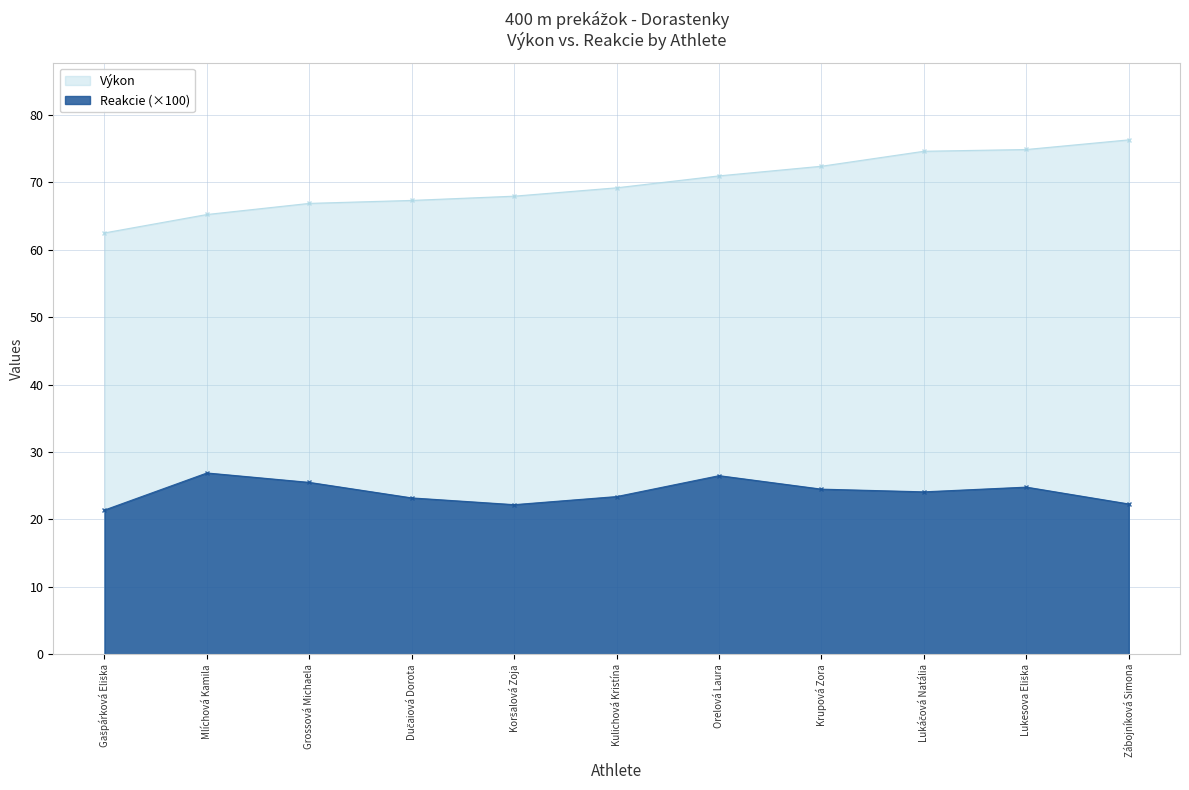

List the series in order of their peak value, highest first.

Výkon, Reakcie (×100)